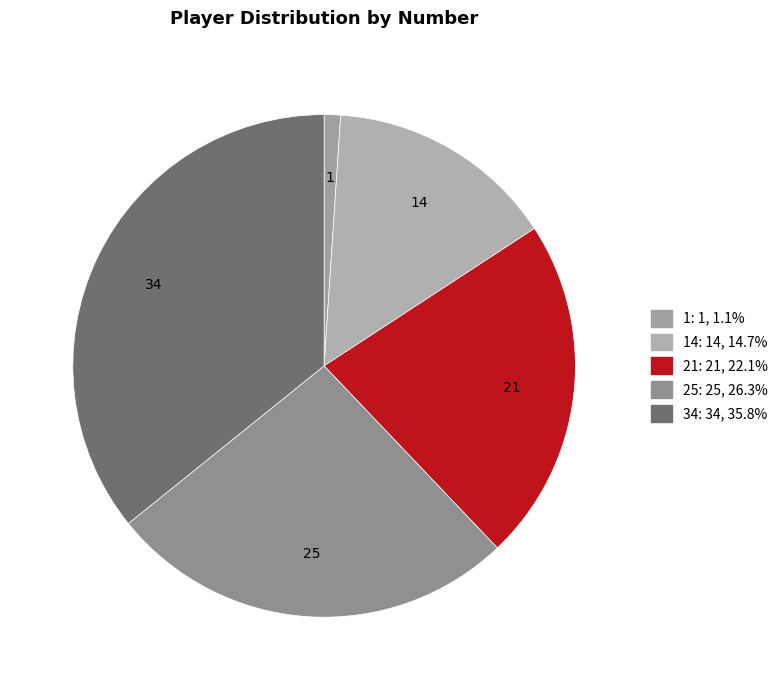

Is 34 the majority of the pie?

No